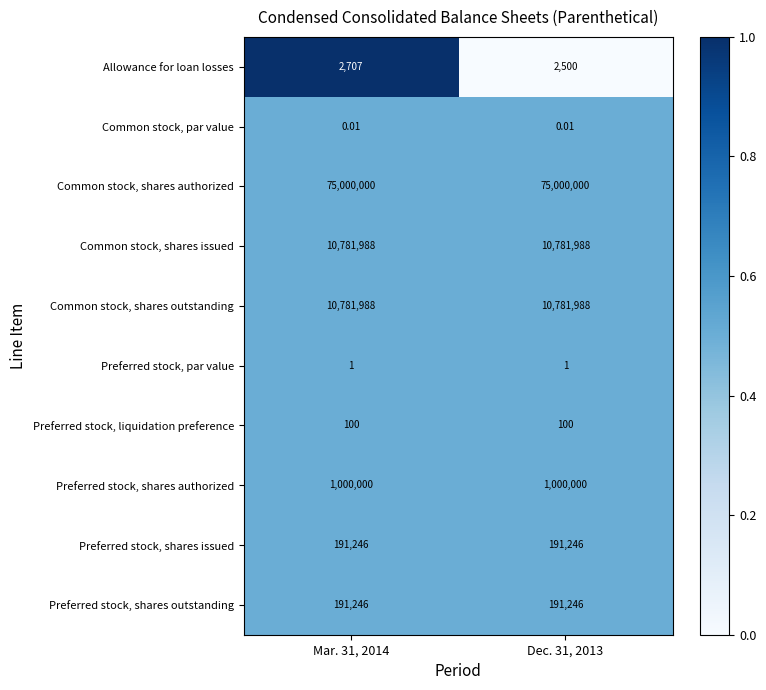

At how many categories does at least one series exceed 0?

2